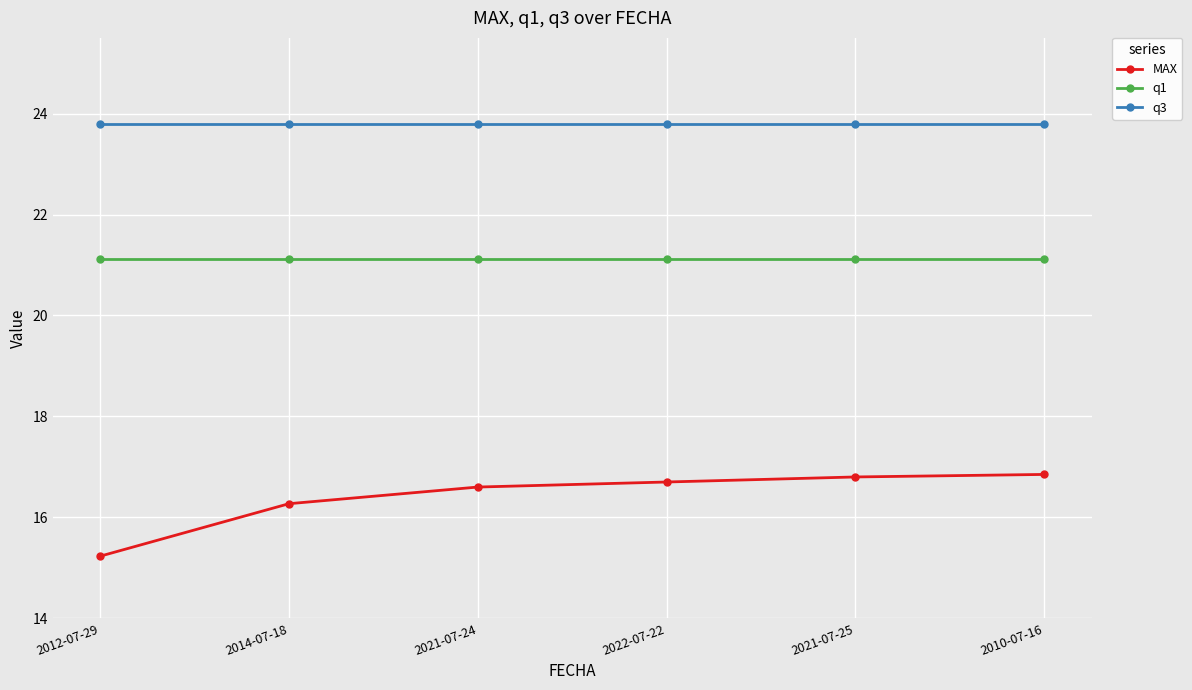

Rank the series at 2014-07-18 from lowest to highest value.

MAX, q1, q3